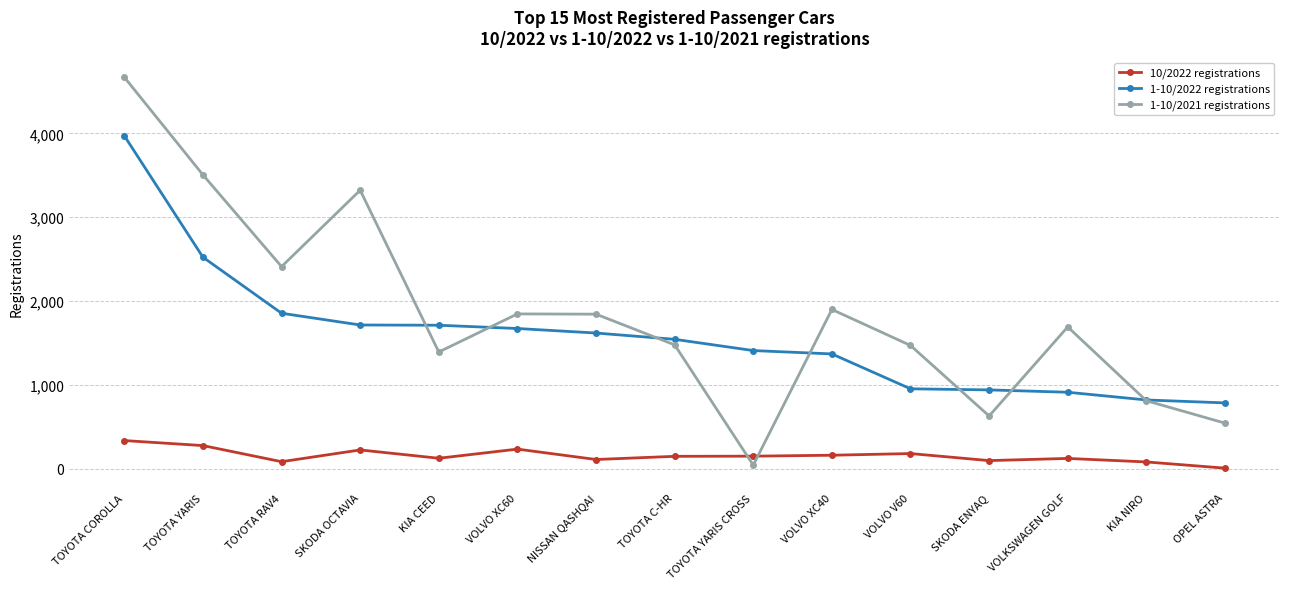

Is the value of 10/2022 registrations at VOLVO XC40 greater than the value of 1-10/2021 registrations at TOYOTA YARIS CROSS?

Yes